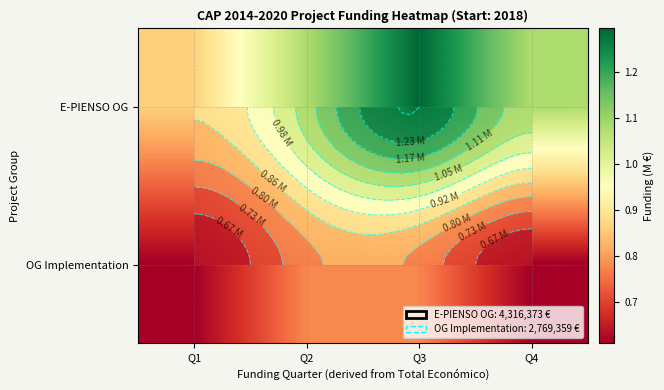

At Q4, list the series in order from smallest to largest.

OG Implementation, E-PIENSO OG